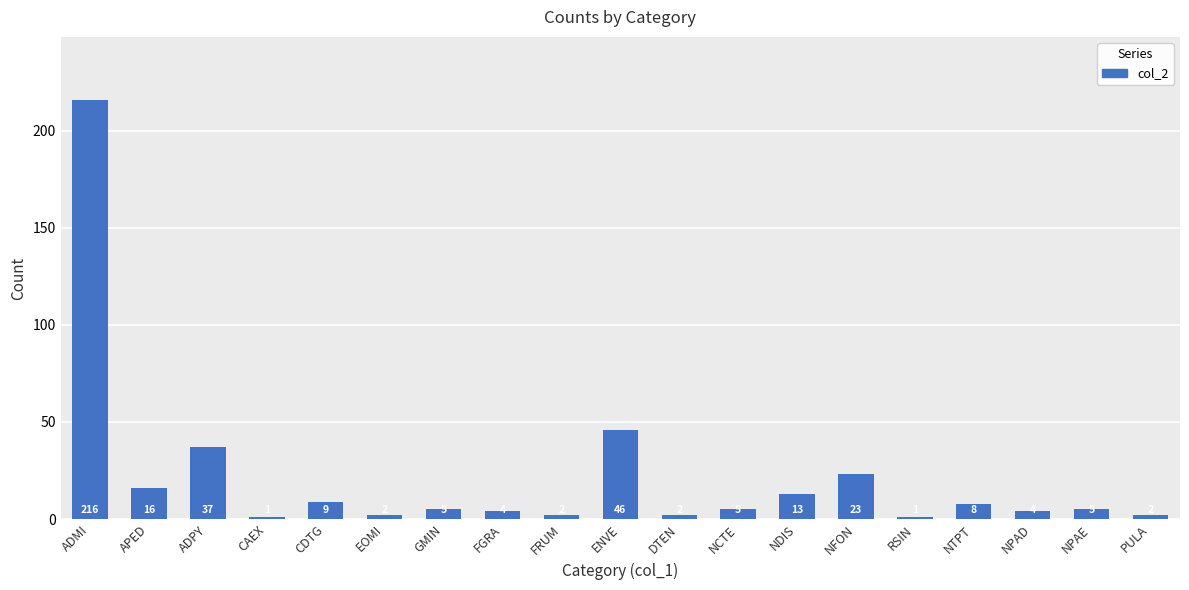

What is the label of the 8th bar from the left?

FGRA